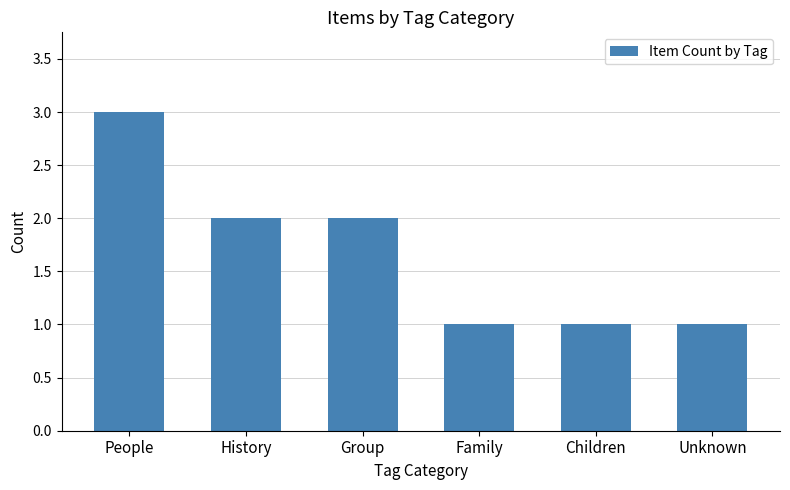

What is the difference between the maximum and minimum values?

2